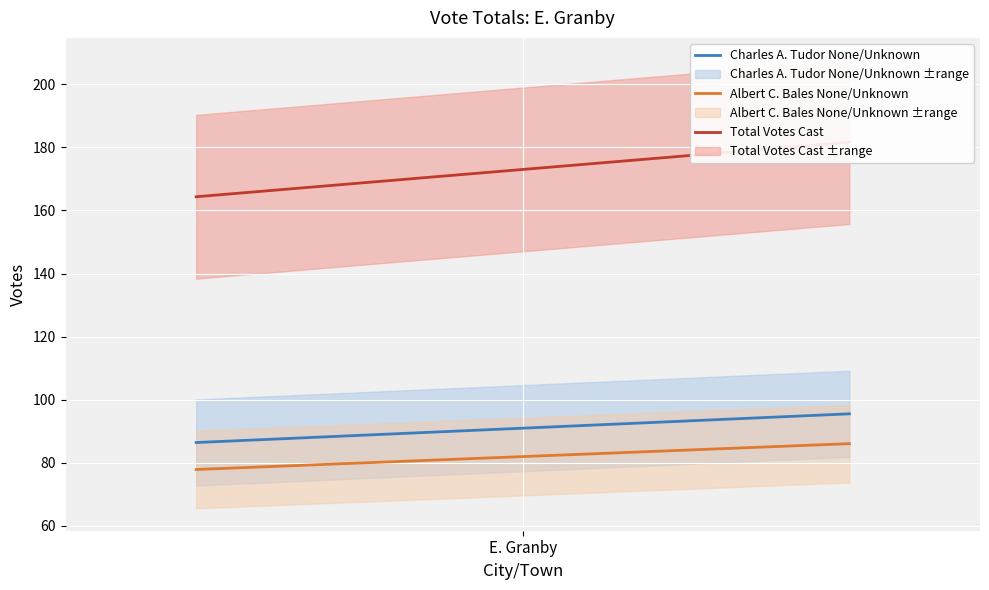

True or false: Charles A. Tudor None/Unknown has a value of 86.5 at E. Granby.

True